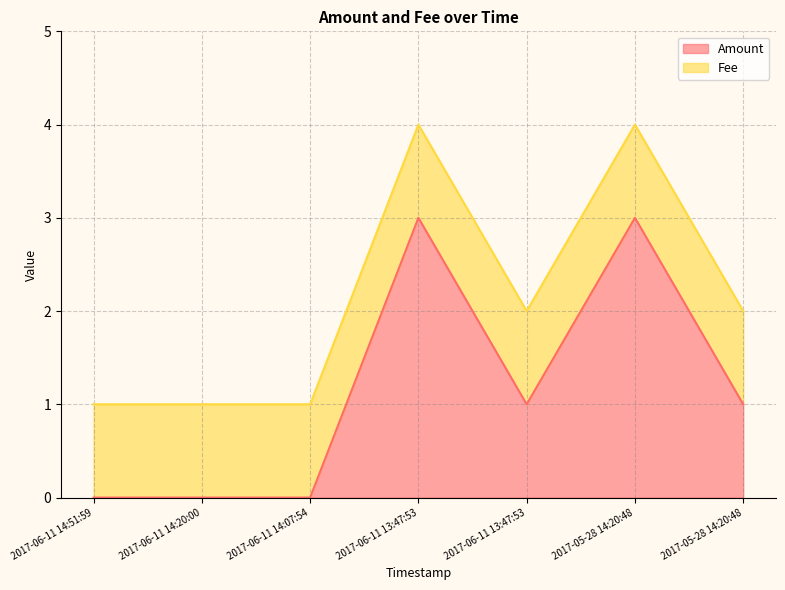

What is the change in value from 2017-06-11 14:20:00 to 2017-06-11 13:47:53?

+1